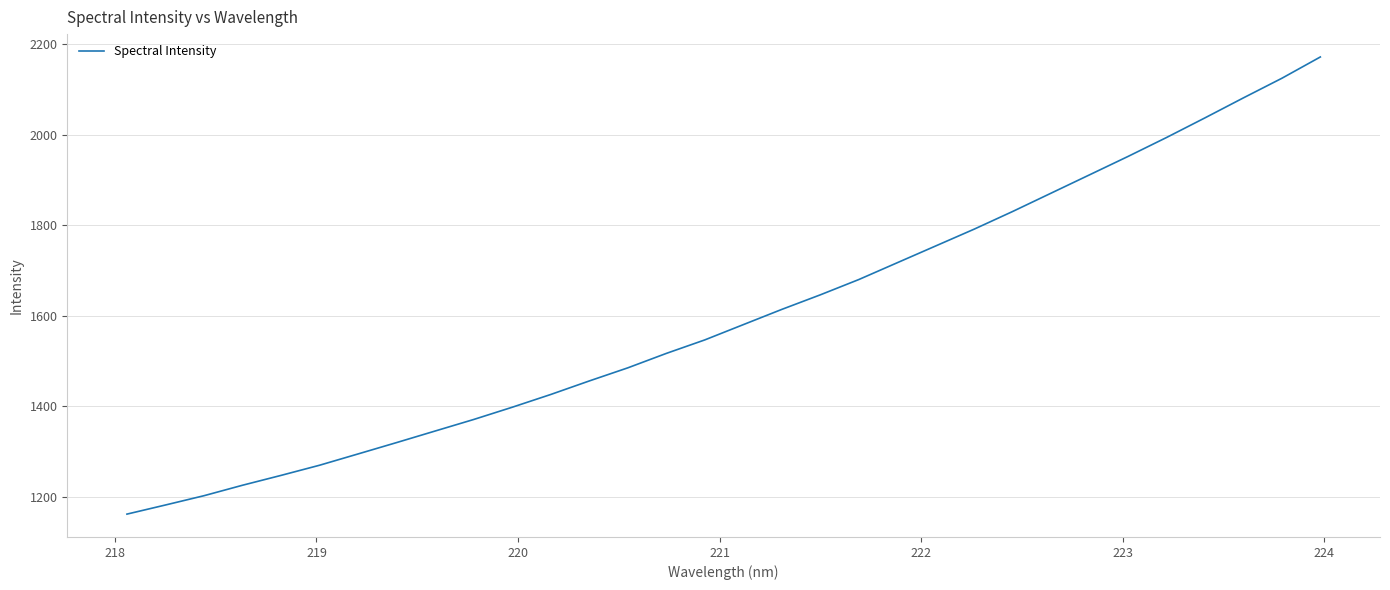

True or false: there are more than 0 points higher than both neighbors.

False